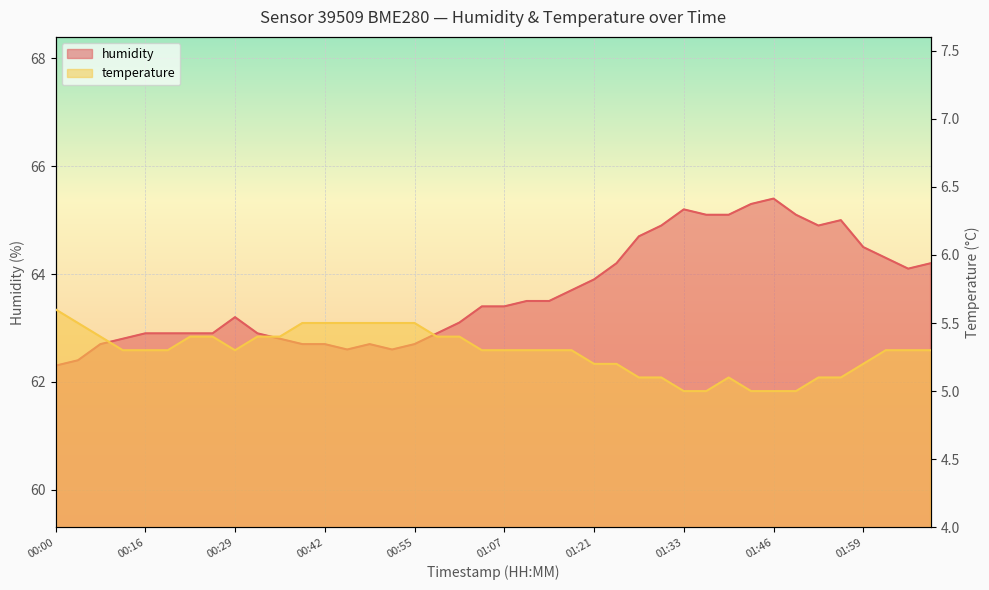

How many values in the temperature series exceed 5?

35